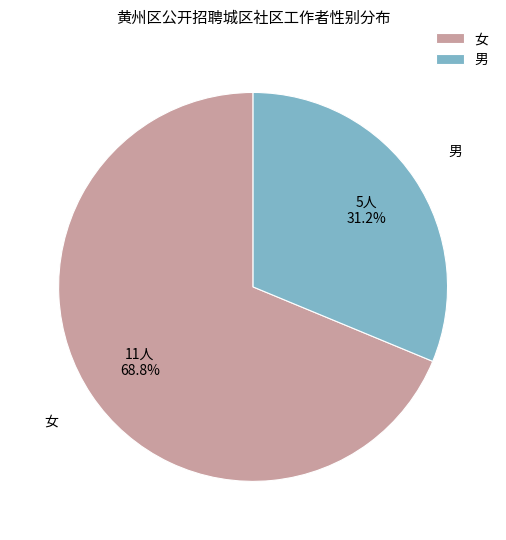

Which category accounts for the majority?

女